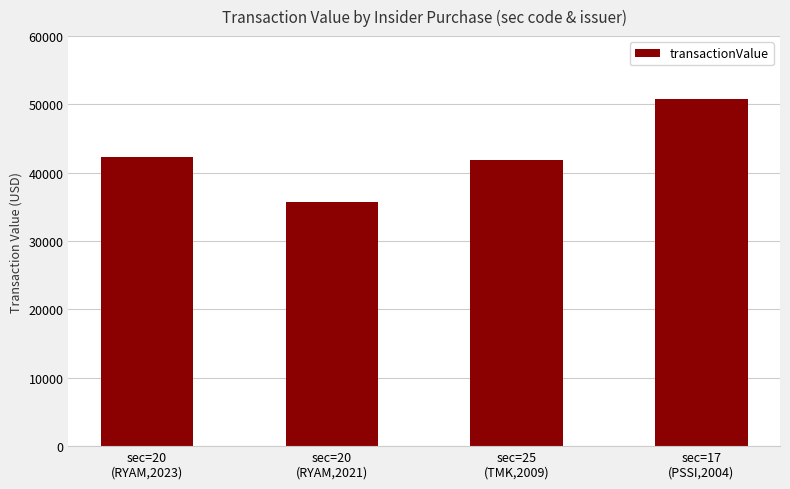

What is the sum of the values at sec=17
(PSSI,2004) and sec=25
(TMK,2009)?

92551